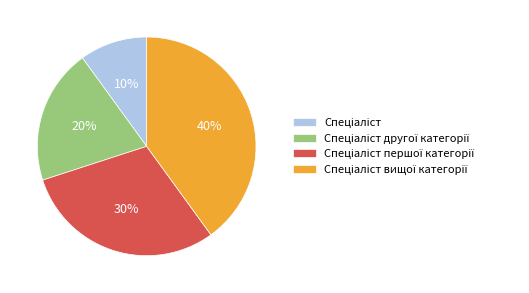

To the nearest percent, what is the average slice percentage?

25%